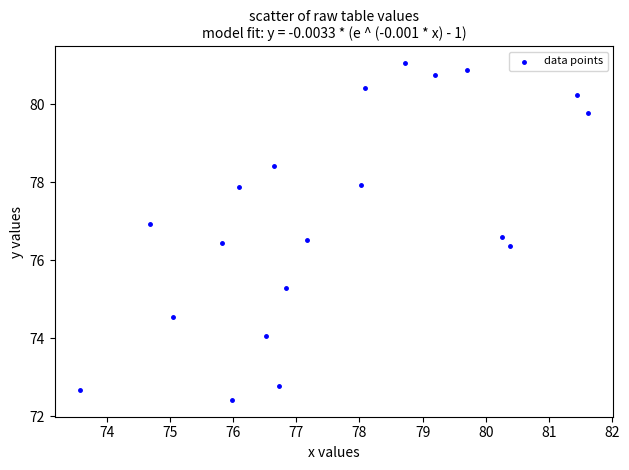

What is the range of X values (max minus min)?

8.0